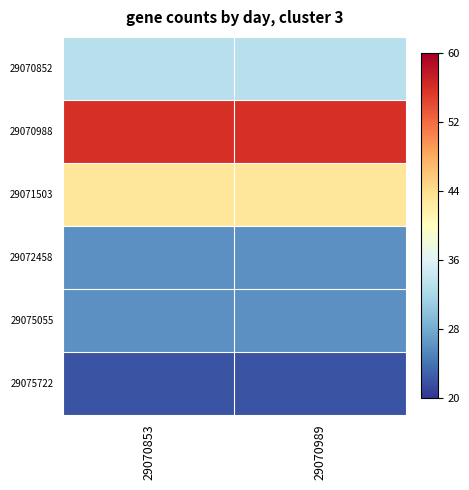

Reading right to left, what are all the values shown in this chart?

29070852: 29070989=33	29070853=33
29070988: 29070989=56	29070853=56
29071503: 29070989=43	29070853=43
29072458: 29070989=26	29070853=26
29075055: 29070989=26	29070853=26
29075722: 29070989=22	29070853=22